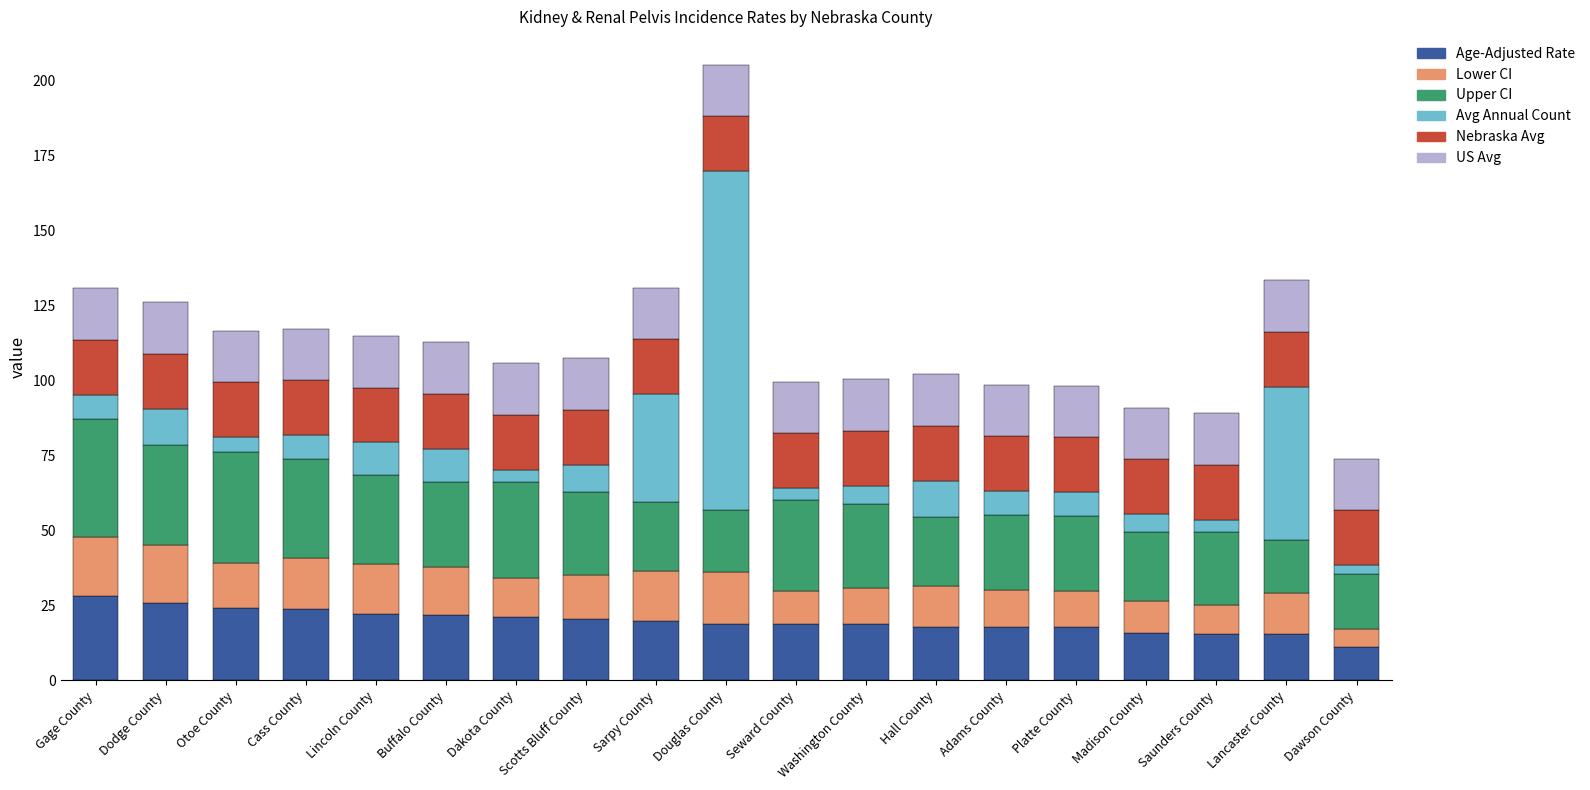

How many categories are shown in the chart?

19